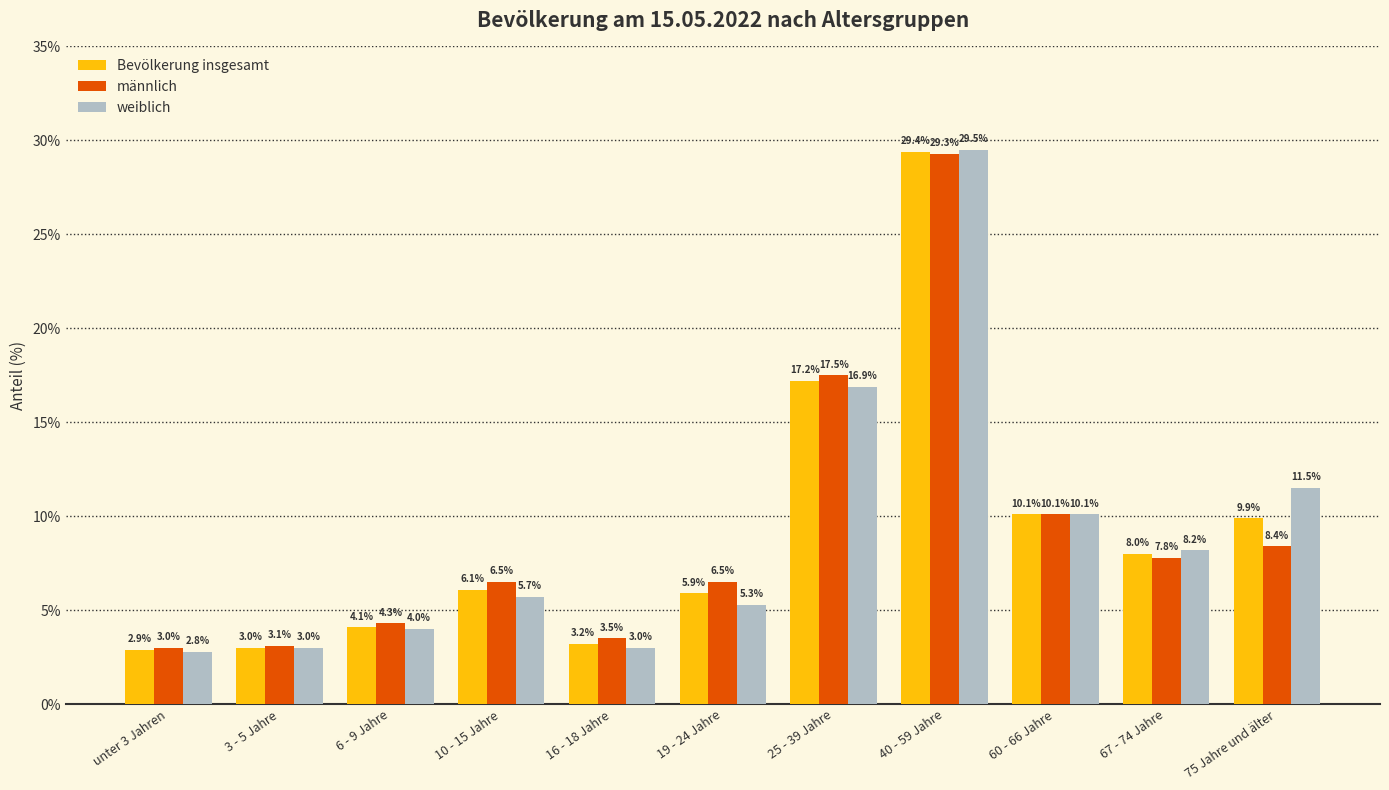

What is the minimum value for Bevölkerung insgesamt?

2.9